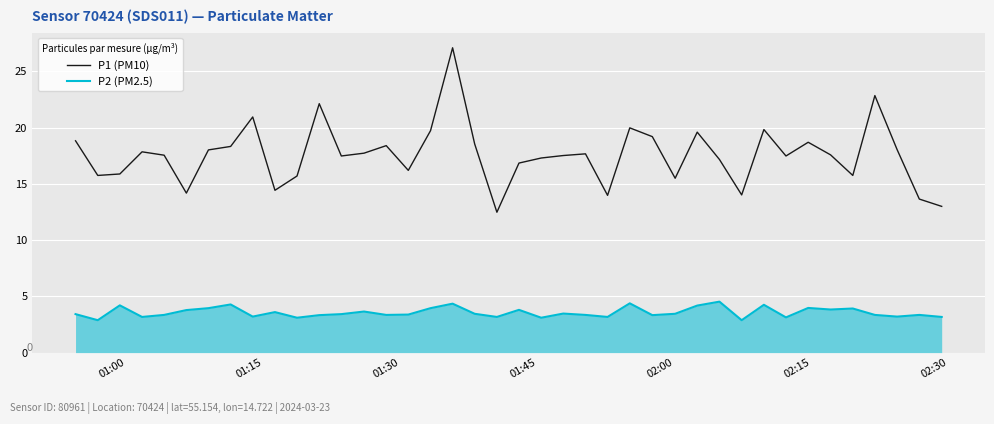

Which series has the largest range (max minus min)?

P1 (PM10)